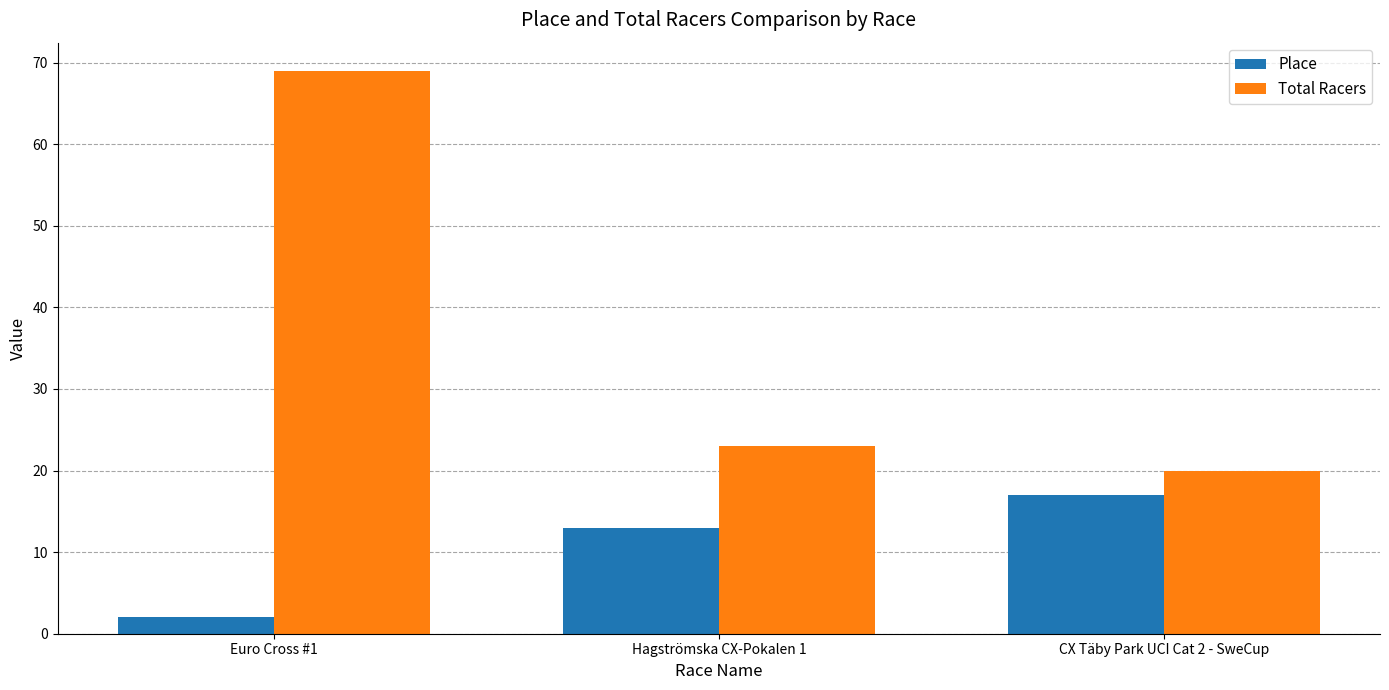

How many data points does each series have?

3